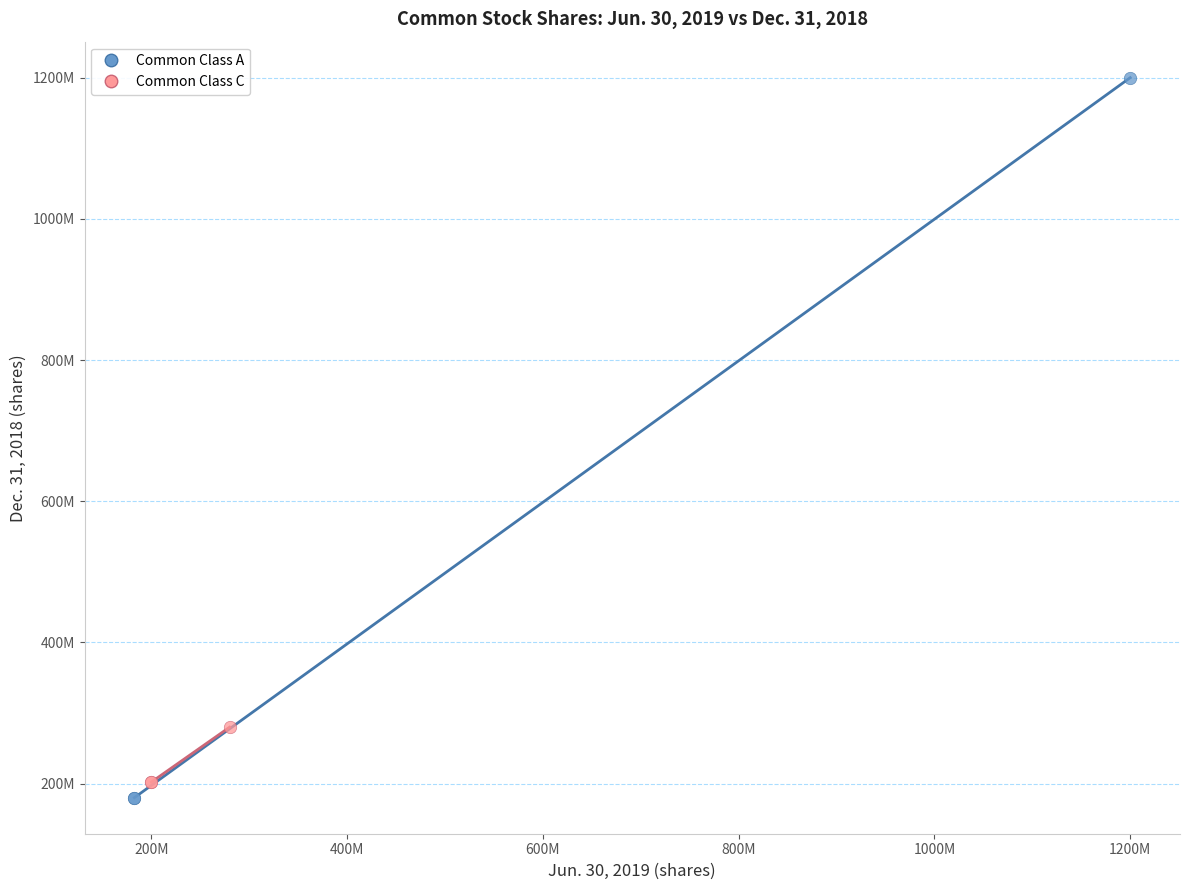

What are all the series names shown in the legend?

Common Class A, Common Class C